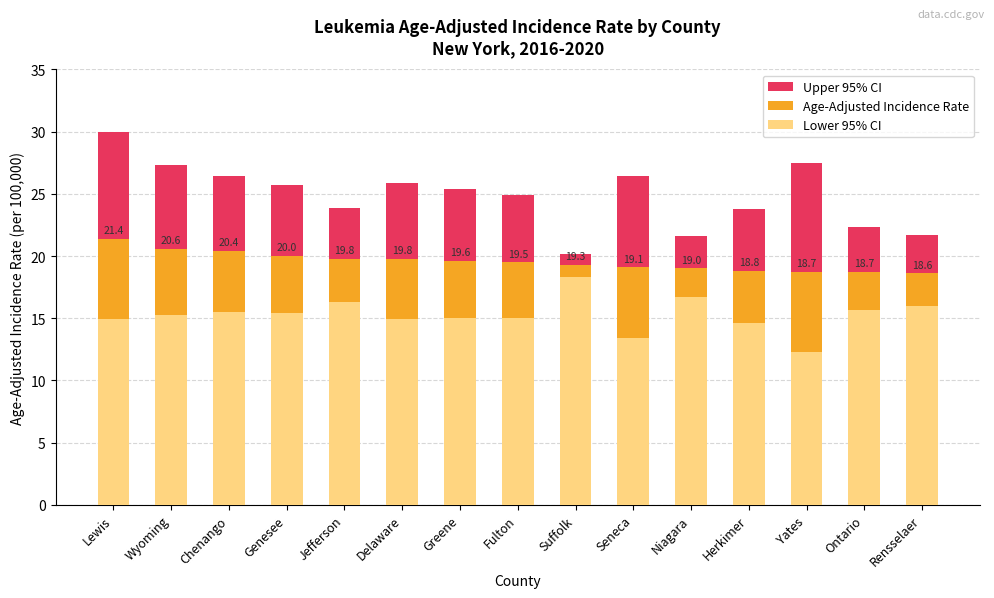

Is it true that Age-Adjusted Incidence Rate equals 18.7 at Ontario?

True